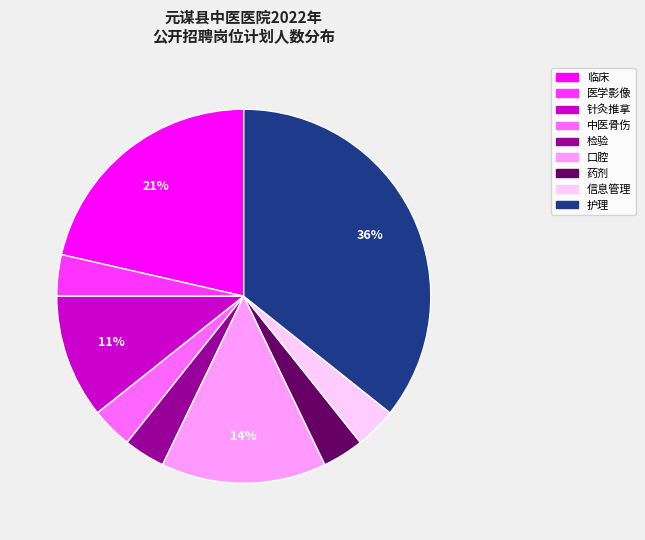

Is it true that 临床 is 21% of the pie?

True